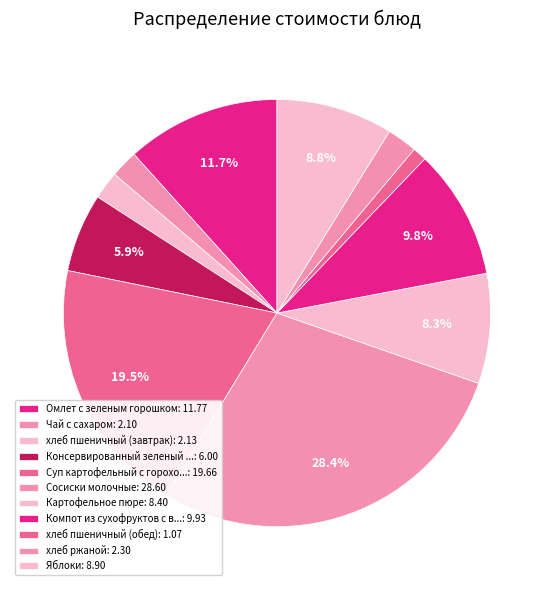

How many slices are in this pie chart?

11